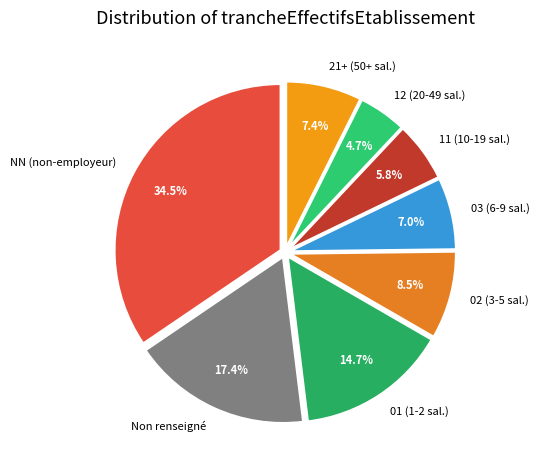

What is the largest slice in the pie chart?

NN (non-employeur)